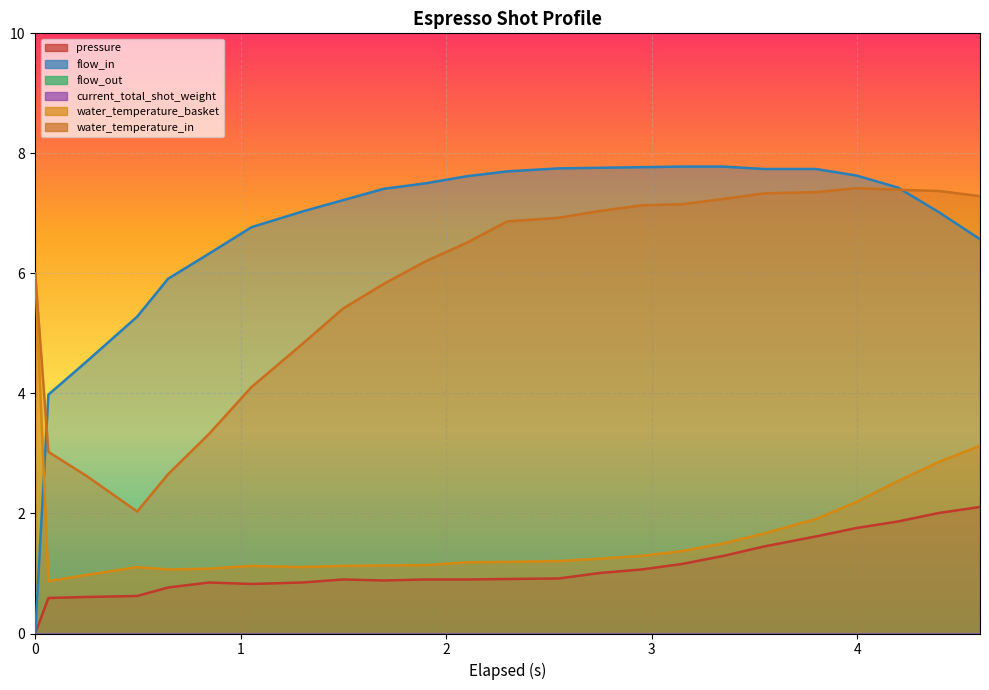

What is the maximum value for flow_in?

7.8